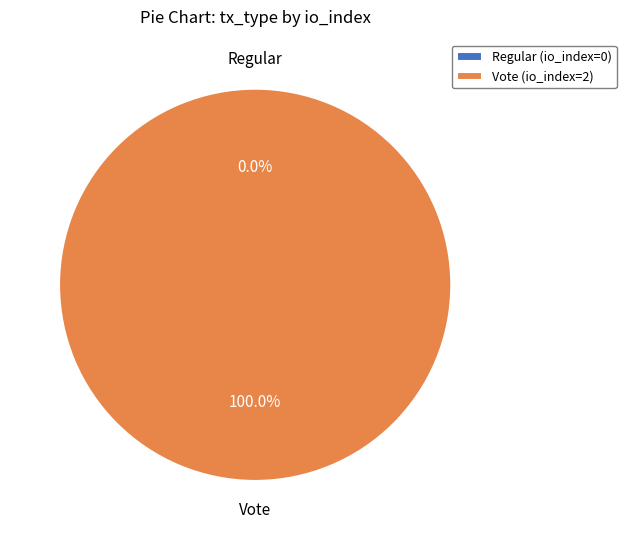

Does Regular (io_index=0) account for over 50% of the chart?

No